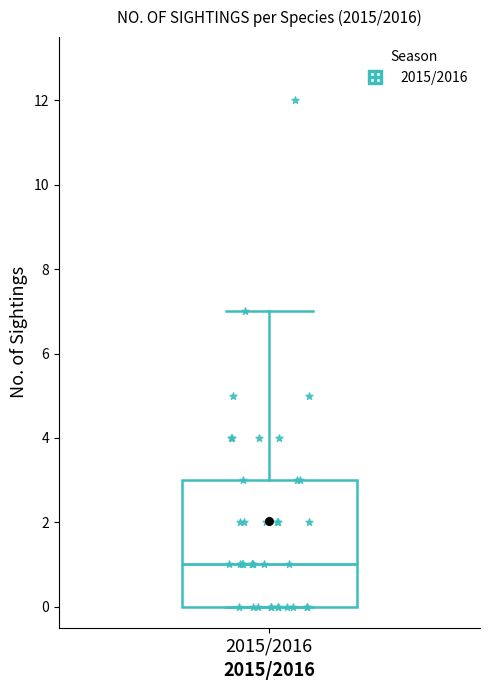

Where does the upper whisker of the box for 2015/2016 end on the y-axis? The values are not printed on the chart, so give them approximately, as read against the axis.

7